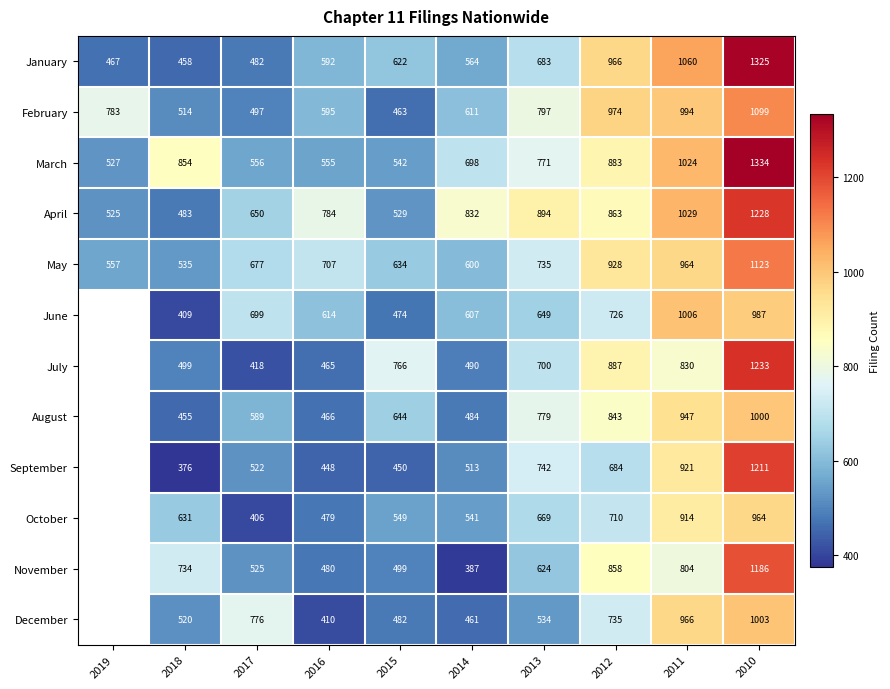

True or false: May has a value of 167.3 at 2019.

False